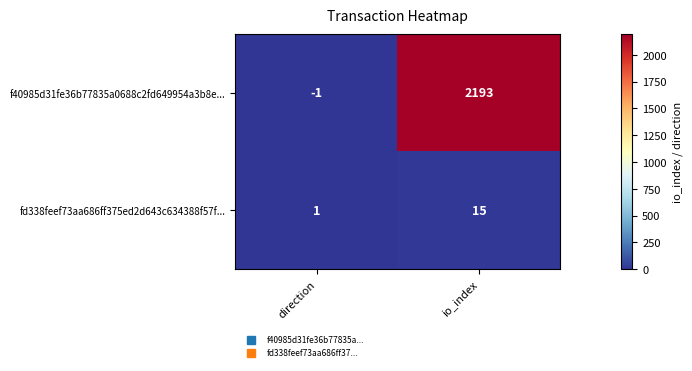

Reading left to right, list all the values displayed in this chart.

f40985d31fe36b77835a0688c2fd649954a3b8e...: -1	2193
fd338feef73aa686ff375ed2d643c634388f57f...: 1	15